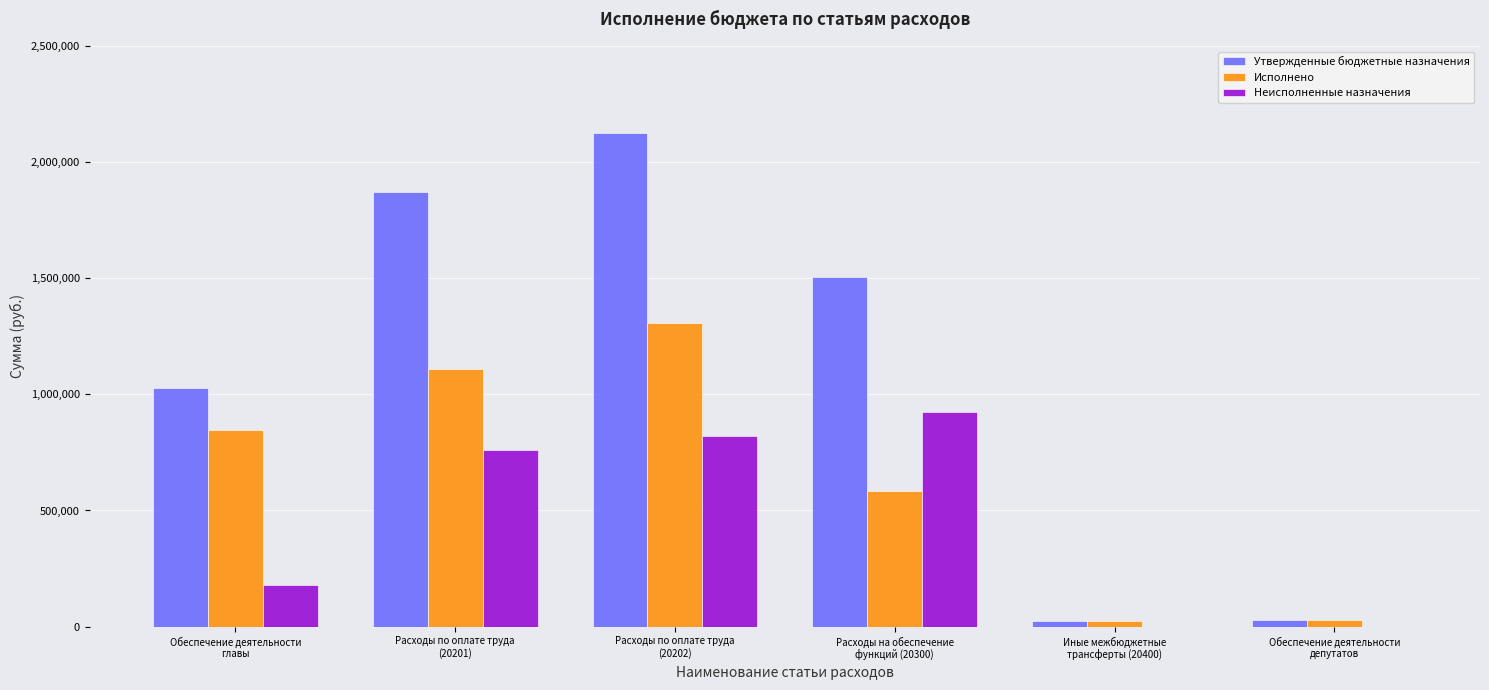

The Исполнено series shows 1322950.4 at Обеспечение деятельности
главы. True or false?

False